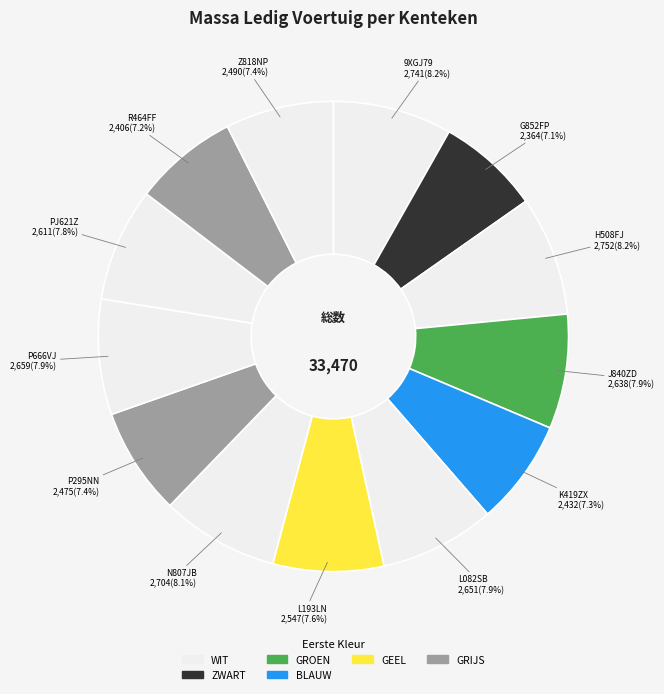

How much of the chart is everything except L193LN?

92.4%